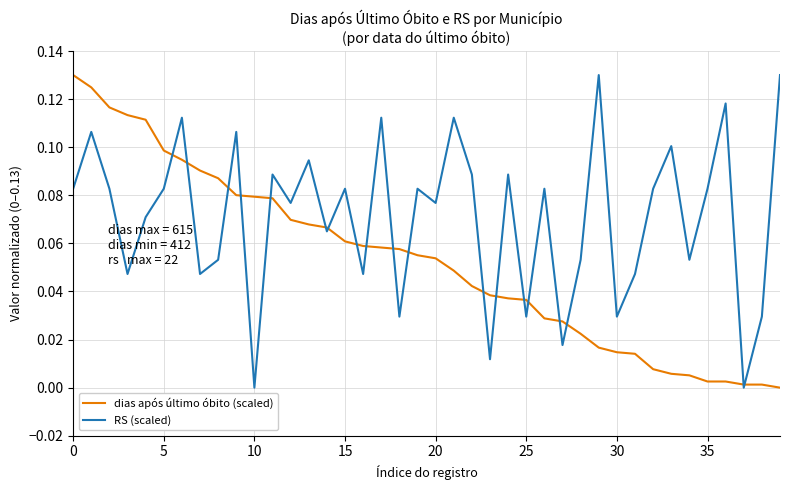

List the series in order of their overall mean, lowest first.

dias após último óbito (scaled), RS (scaled)